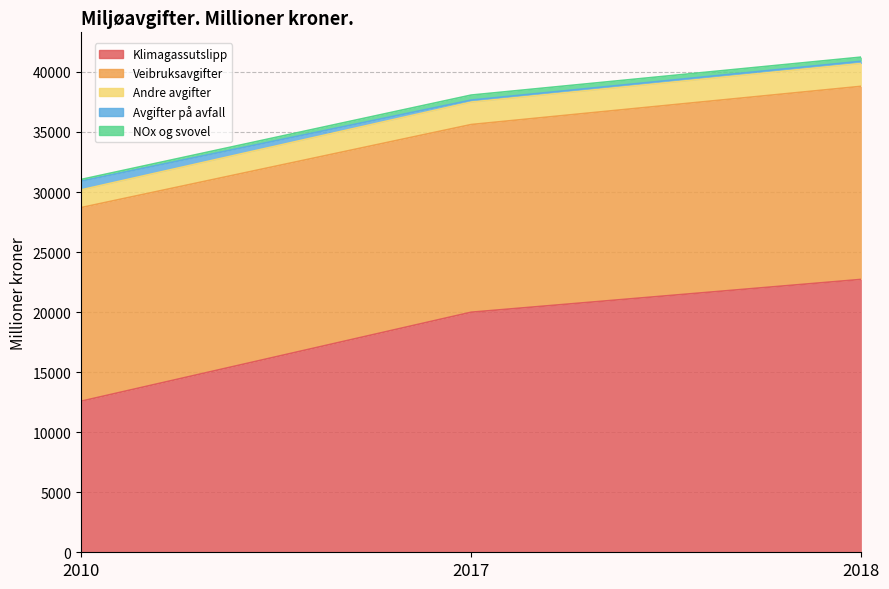

Which category has the lowest value in the Avgifter på klimagassutslipp inkl. klim series?

2010